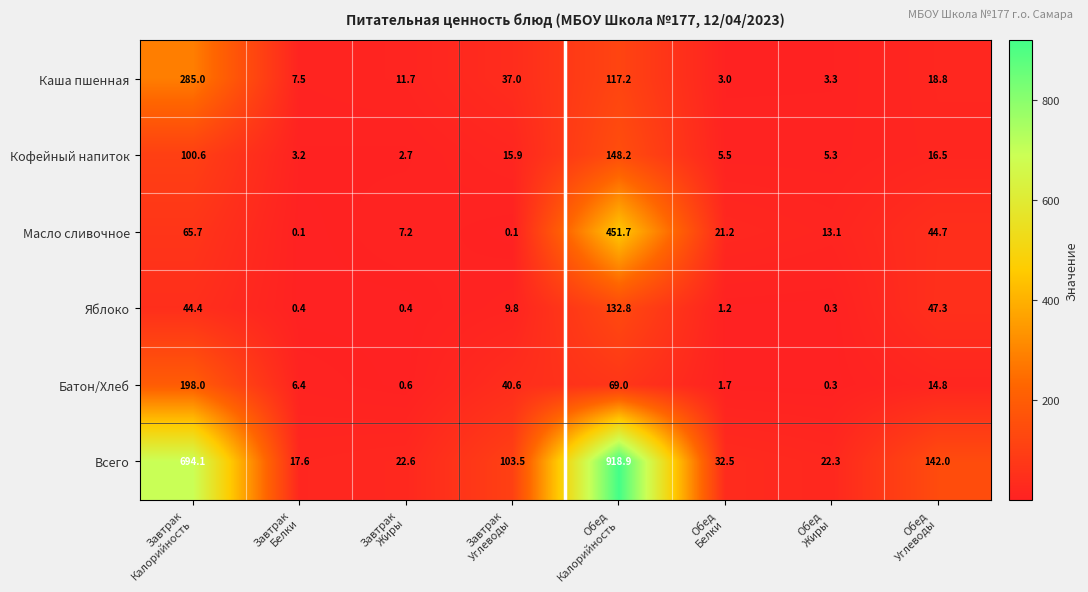

What is the highest value of the Всего series?

918.9